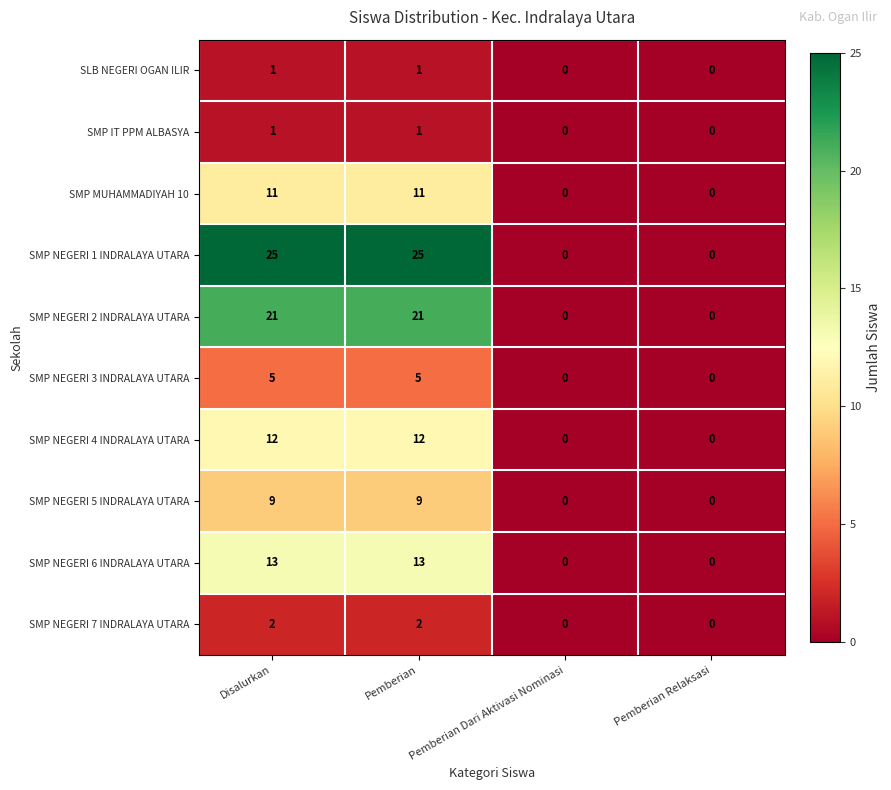

The SMP NEGERI 7 INDRALAYA UTARA series shows -1 at Pemberian Dari Aktivasi Nominasi. True or false?

False